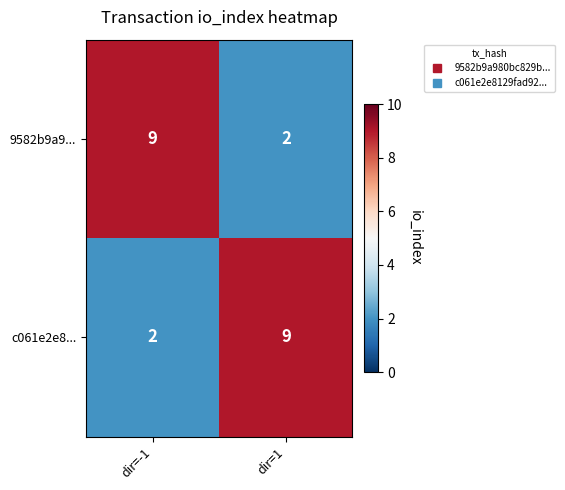

Where is c061e2e8... nearest to the value 5?

dir=-1